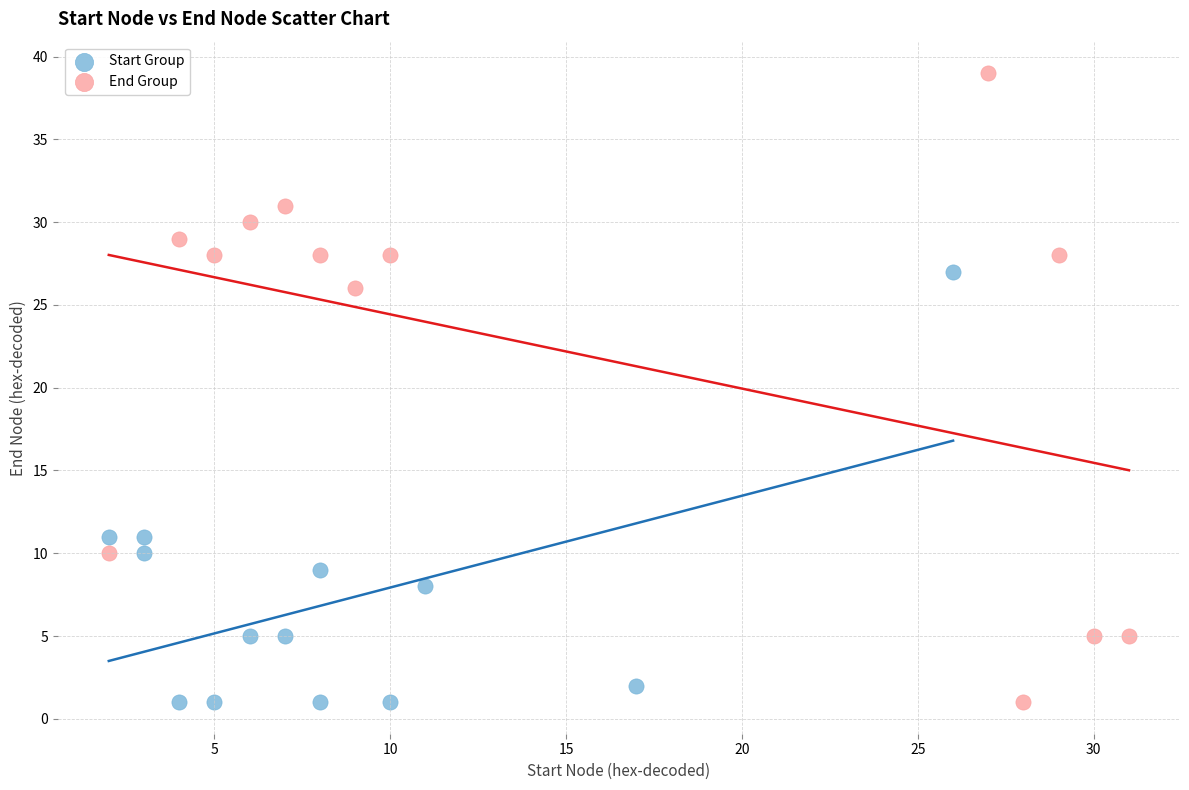

What are all the series names shown in the legend?

Start Group, End Group